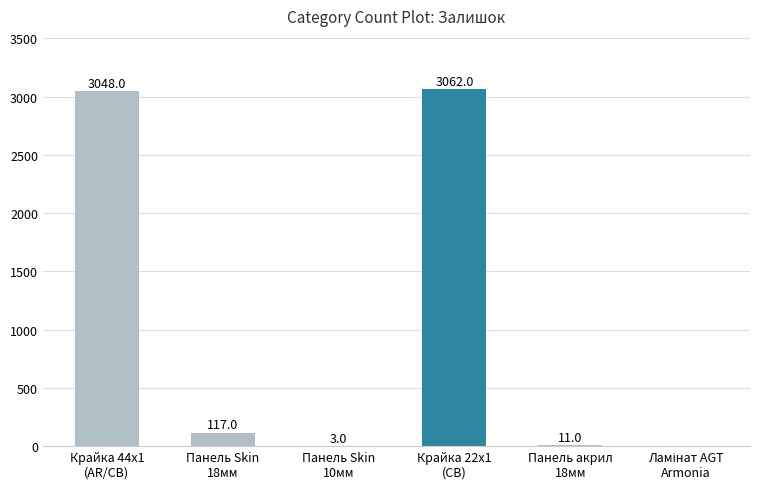

What is the sum of all values?

6241